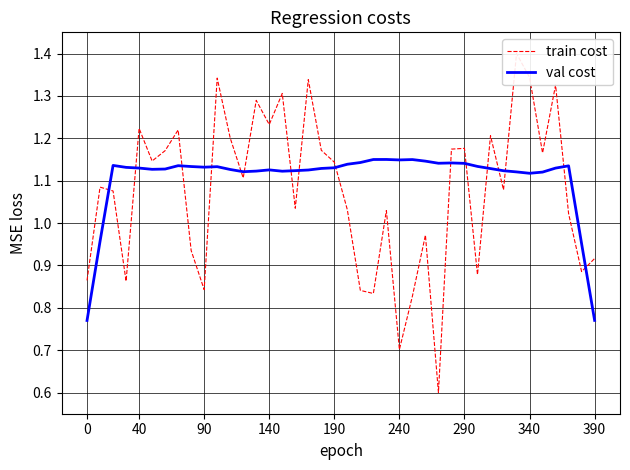

How many data points in val cost are above 1?

36